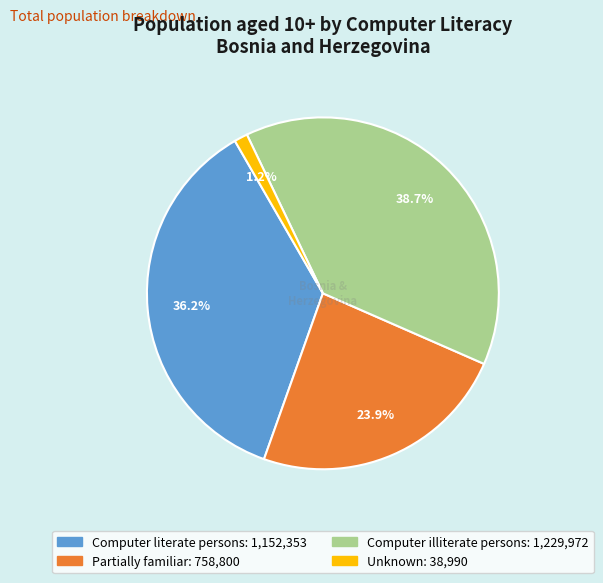

To the nearest percent, what is the difference between the largest and smallest slice percentages?

37%